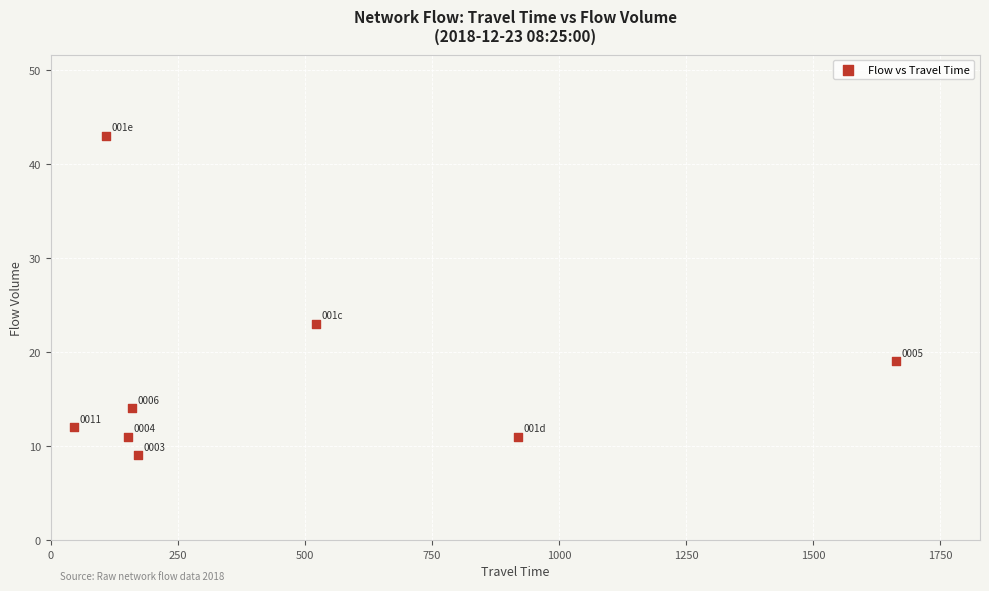

What Y value in the scatter plot is closest to 26?

23